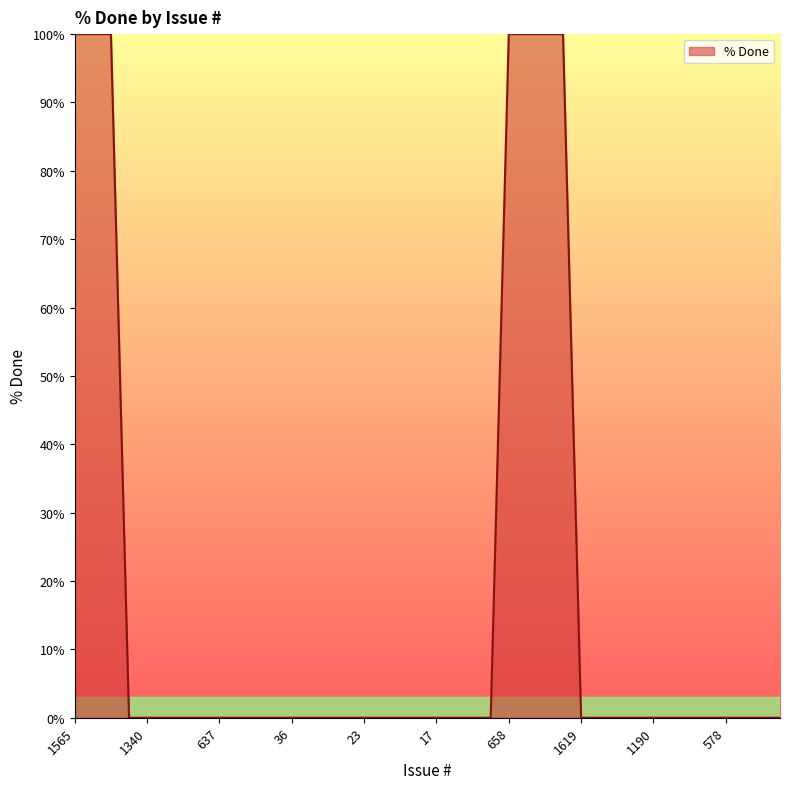

What is the difference between the maximum and second lowest values?

100